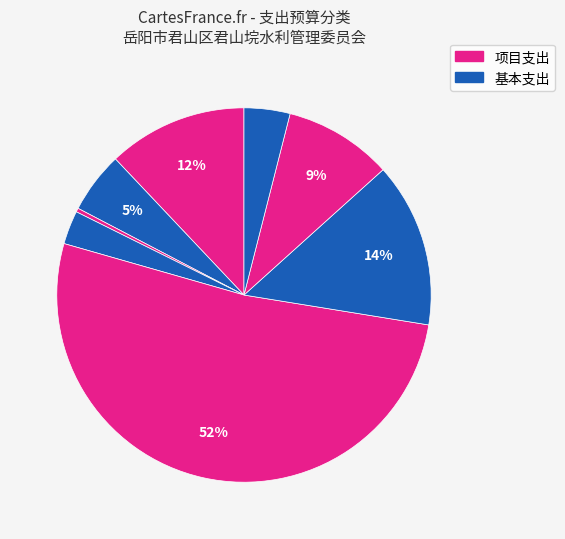

How many segments does this pie chart have?

8